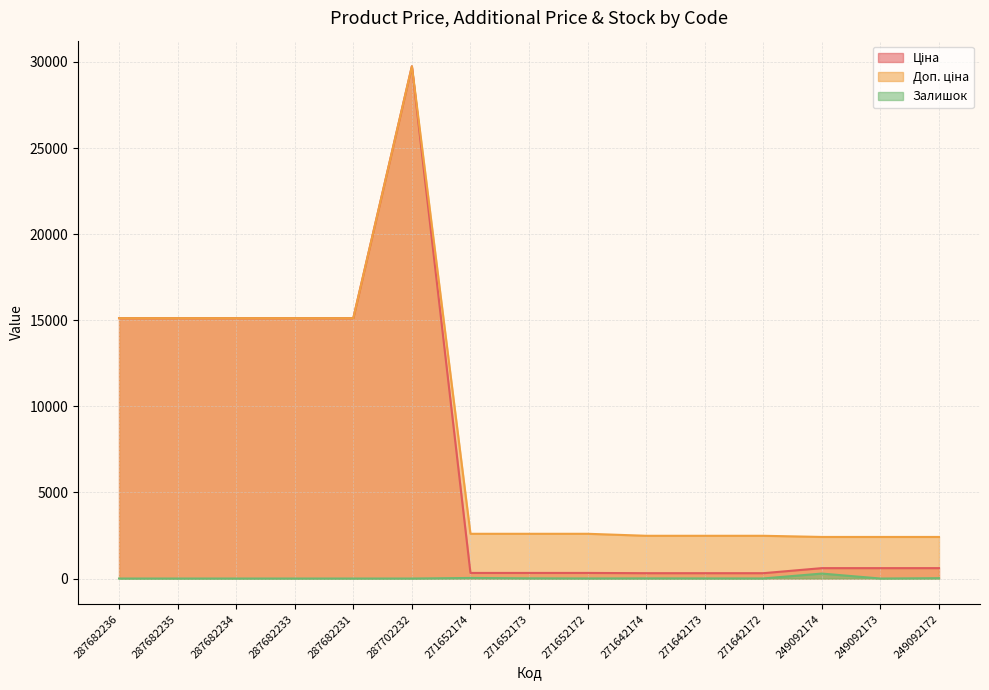

True or false: Залишок and Доп. ціна cross at least once.

False